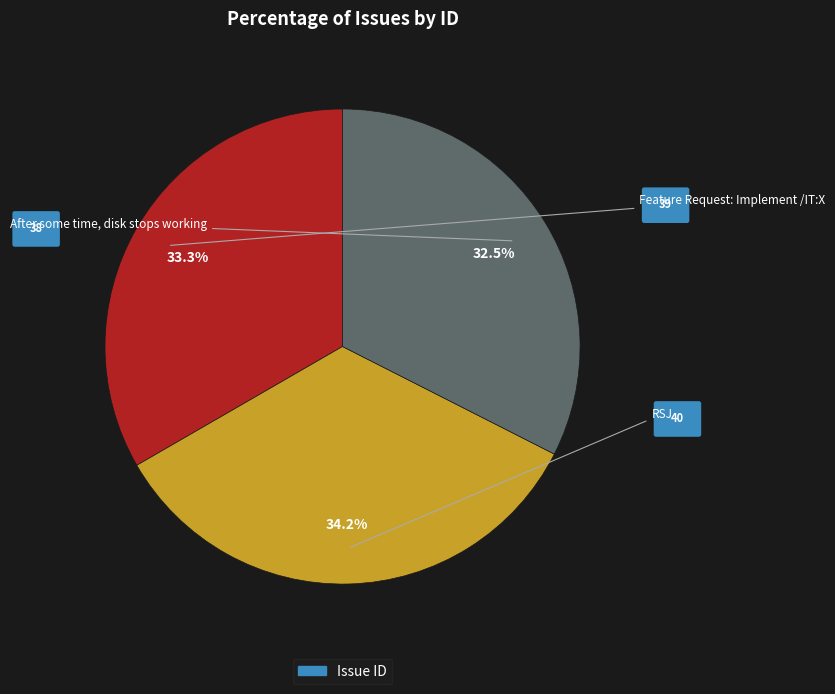

Does any single category account for the majority?

No